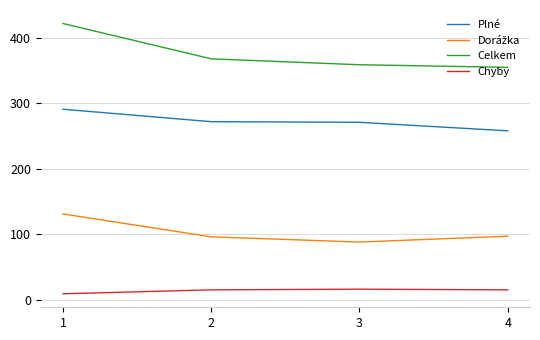

What is the difference between the maximum and minimum values in the Plné series?

33